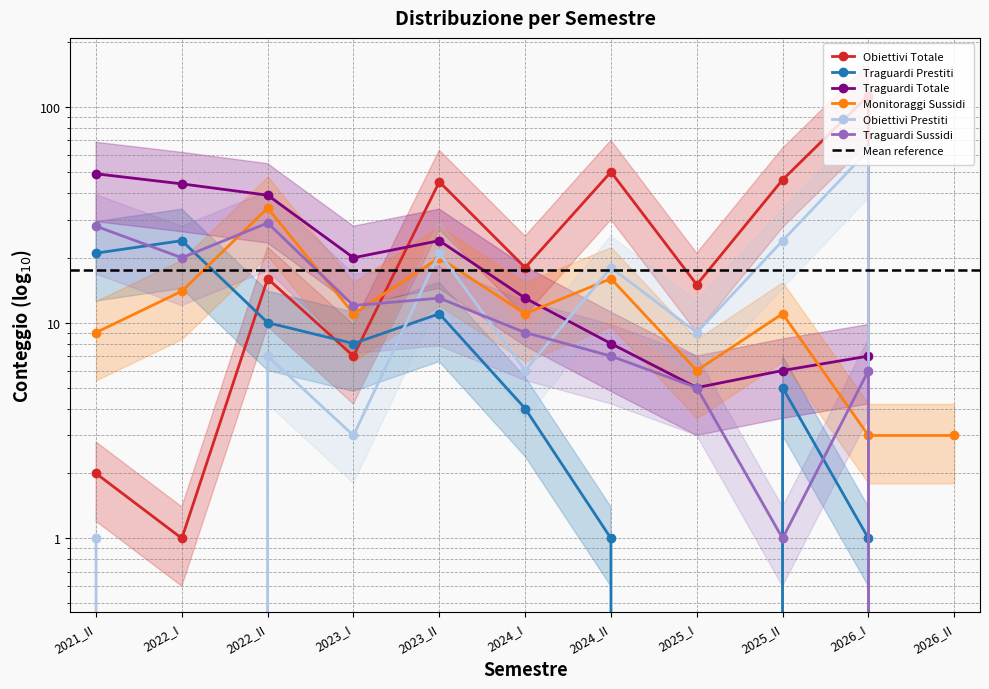

What is the greatest value displayed?

113